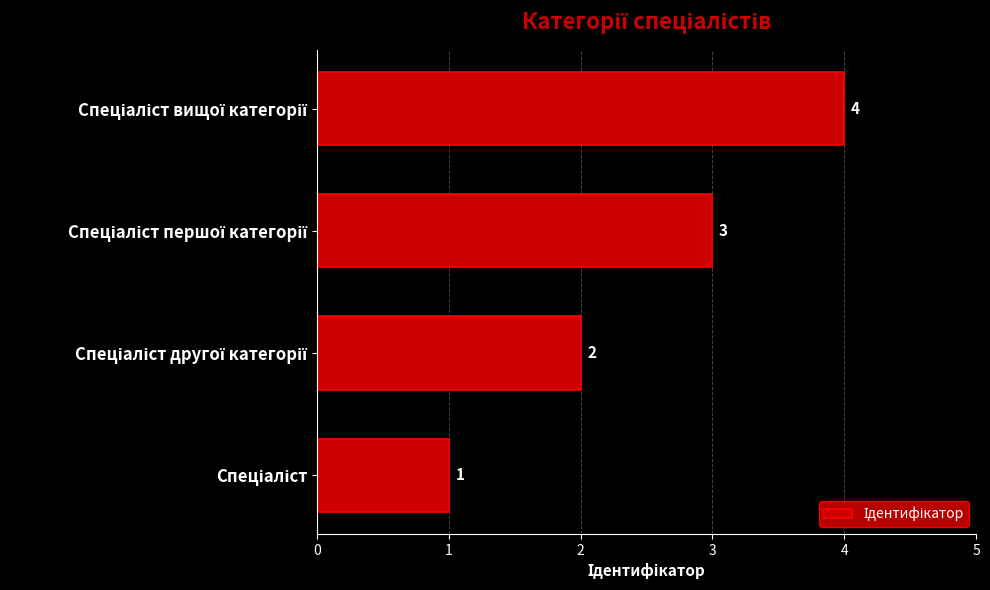

How many values are between 2 and 4?

3